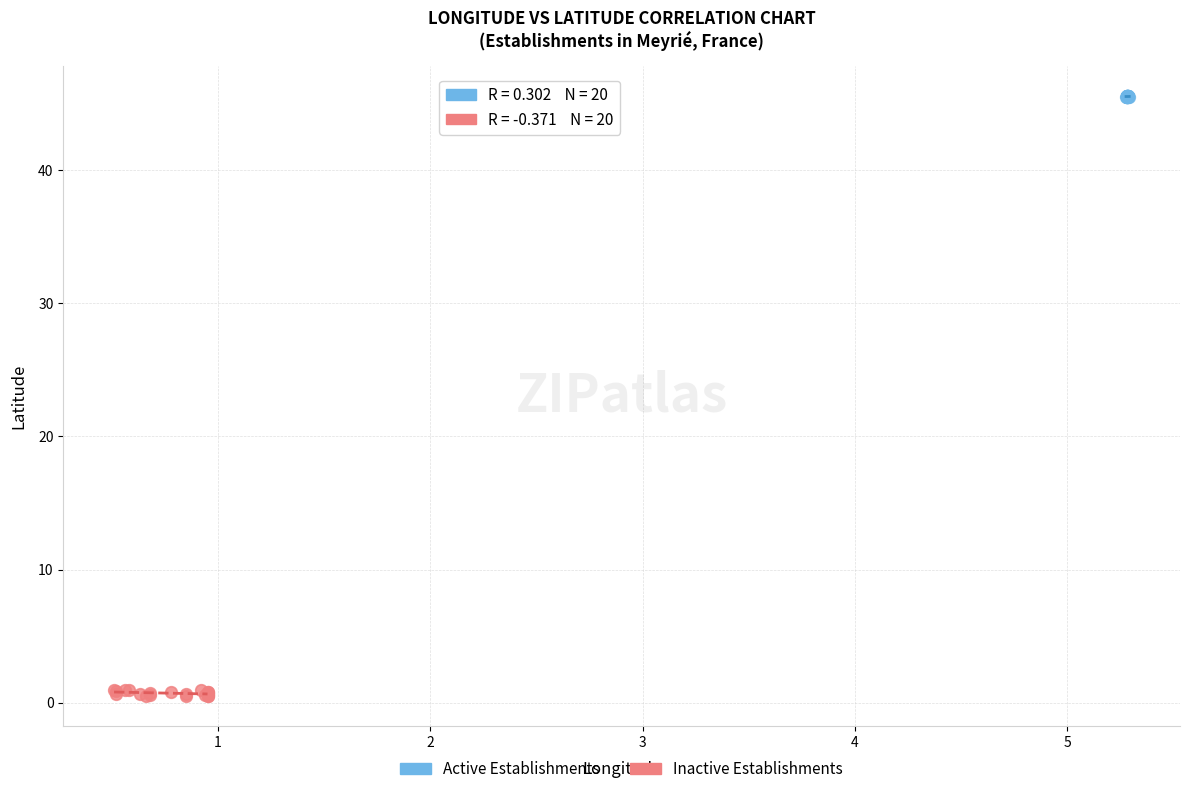

Which series has the largest Y range (max minus min)?

Inactive Establishments